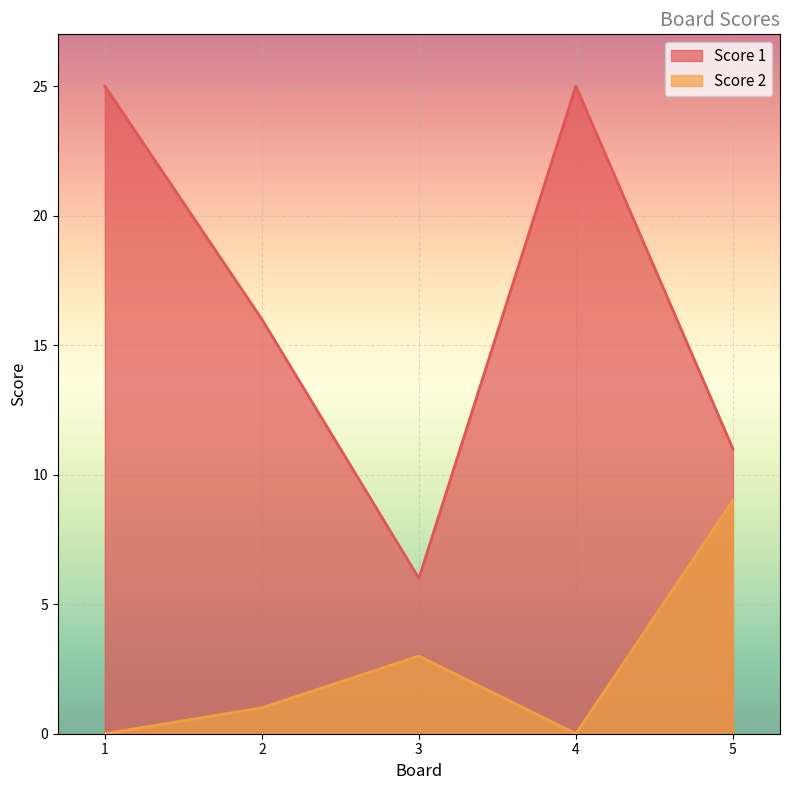

What is the difference between the maximum and minimum values in the Score 1 series?

19